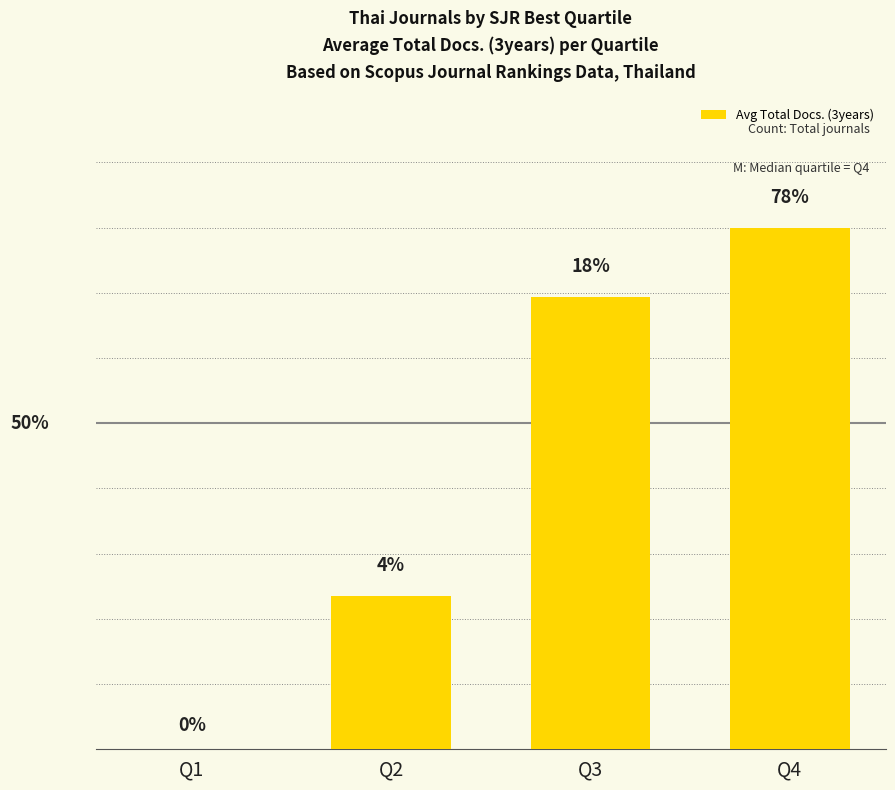

What is the difference between the values at Q2 and Q4?

53